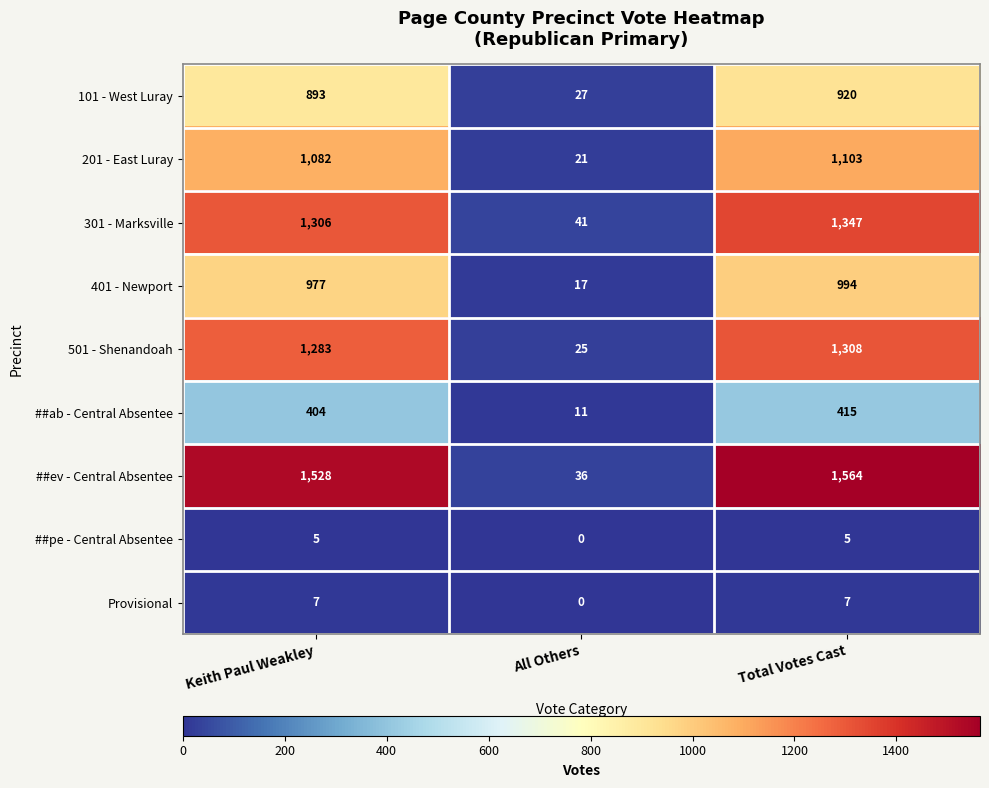

Count the number of data series in this chart.

9